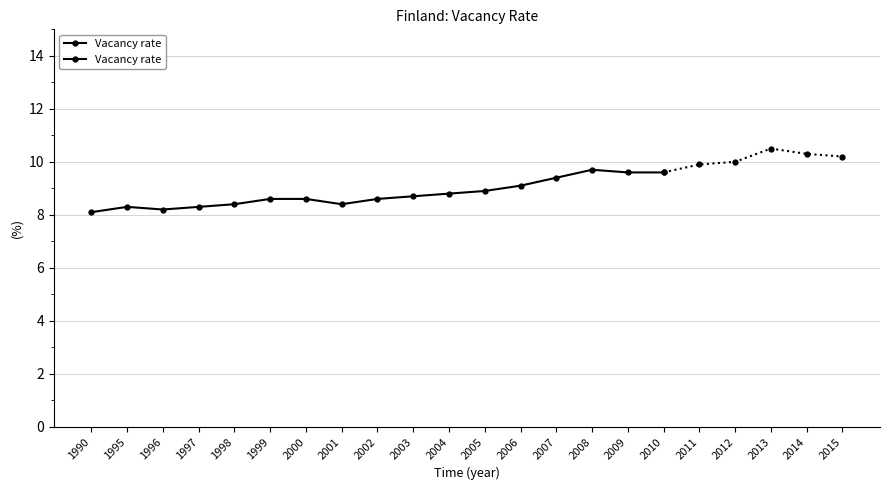

What is the difference between the second highest and second lowest values?

1.4